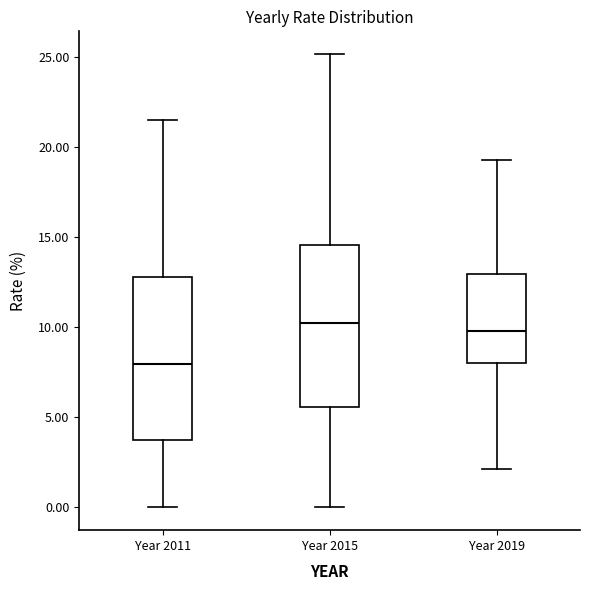

Where does the median line of the box for Year 2015 sit on the y-axis? The values are not printed on the chart, so give them approximately, as read against the axis.

10.0